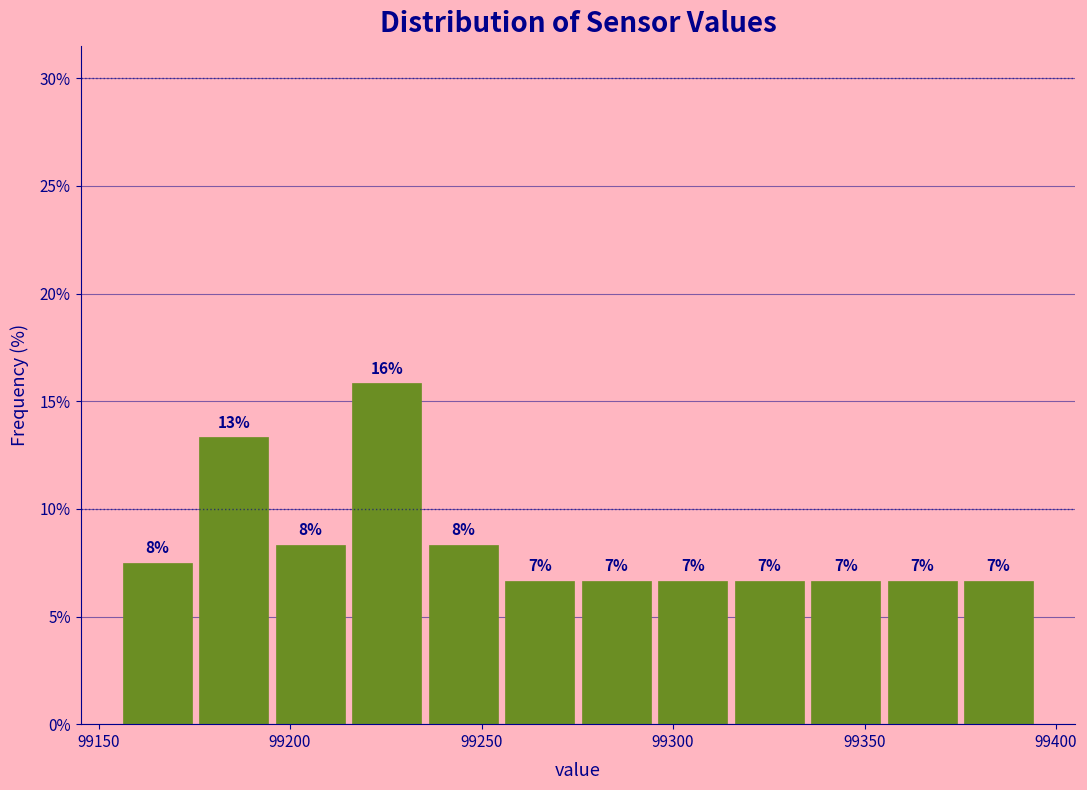

Around what value on the x-axis is the tallest bar? Give the approximate position of its centre, as read against the axis.

99225